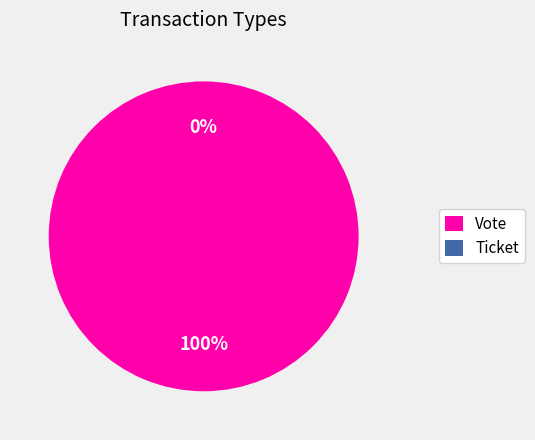

What is the smallest slice in the pie chart?

Ticket